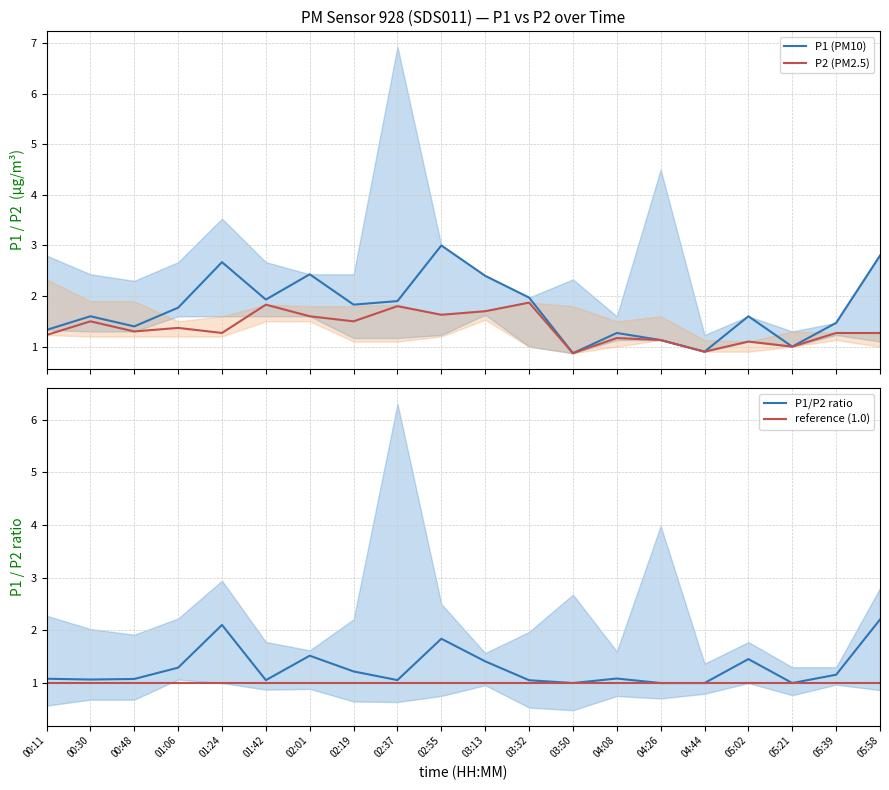

True or false: P2 has a value of 3.0 at 02:37.

False